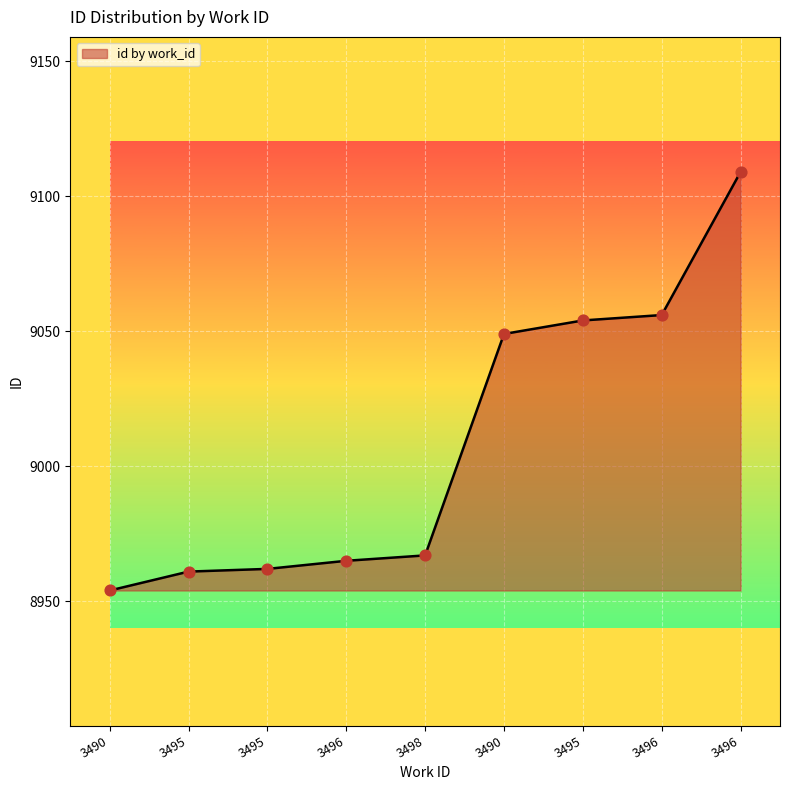

Is this an area chart (filled region under the line)?

Yes